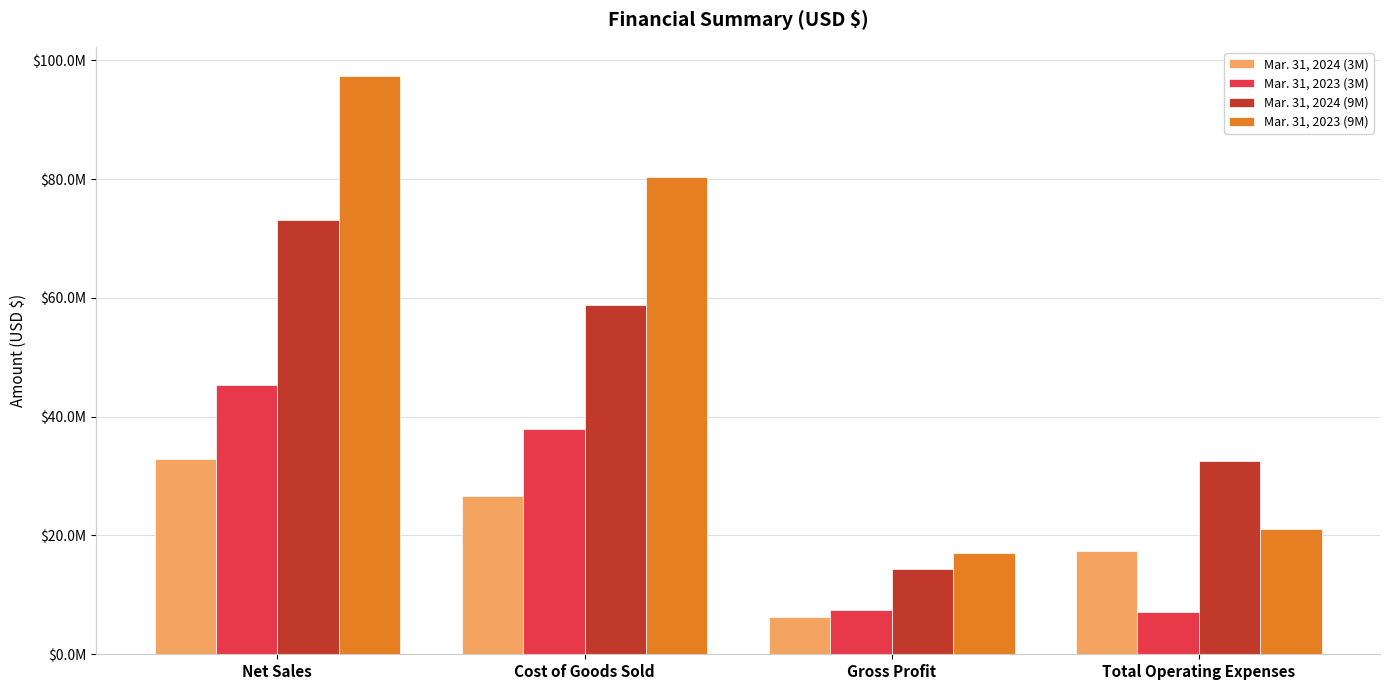

What is the minimum value for Mar. 31, 2023 (9M)?

17075182